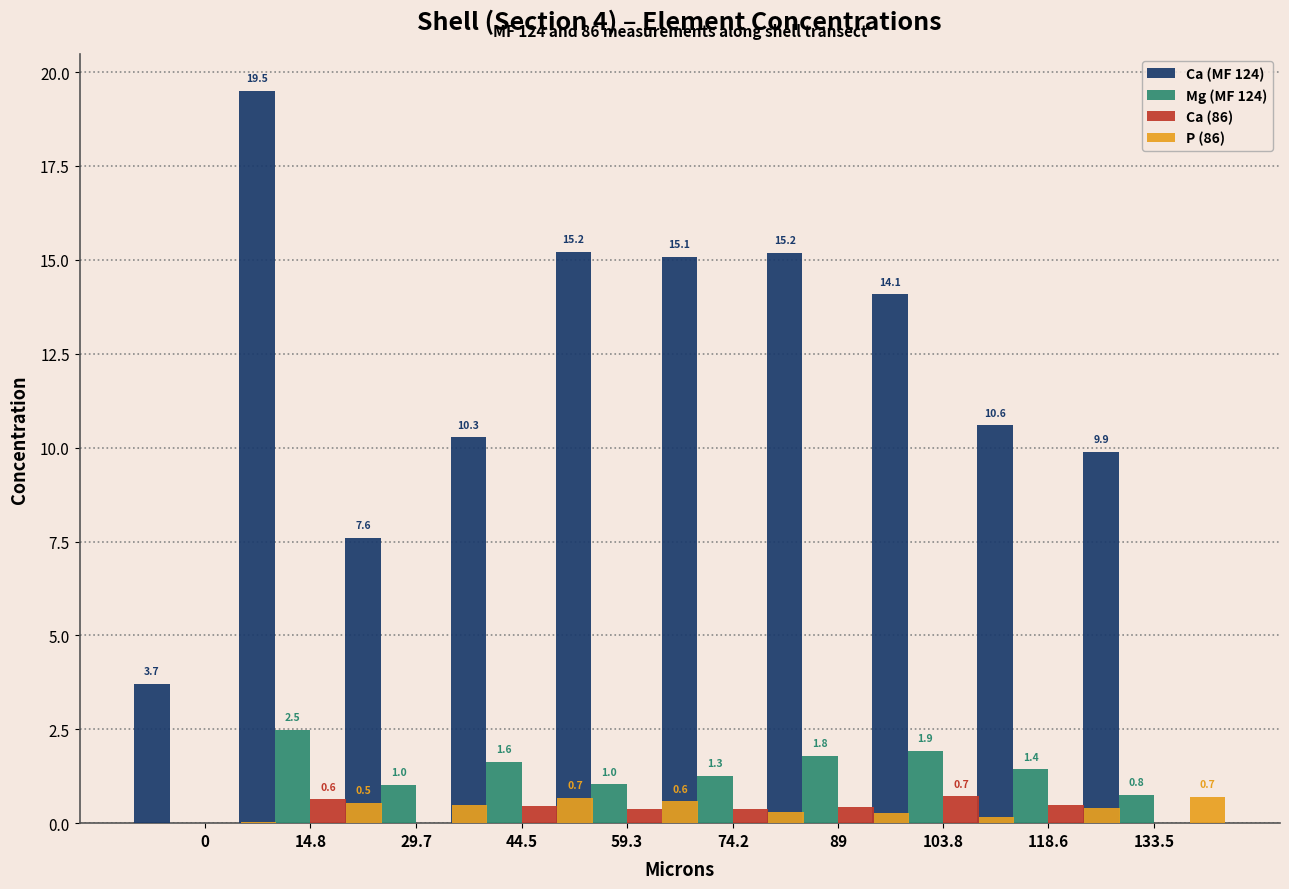

Where is Ca (MF 124) nearest to the value 11?

118.6